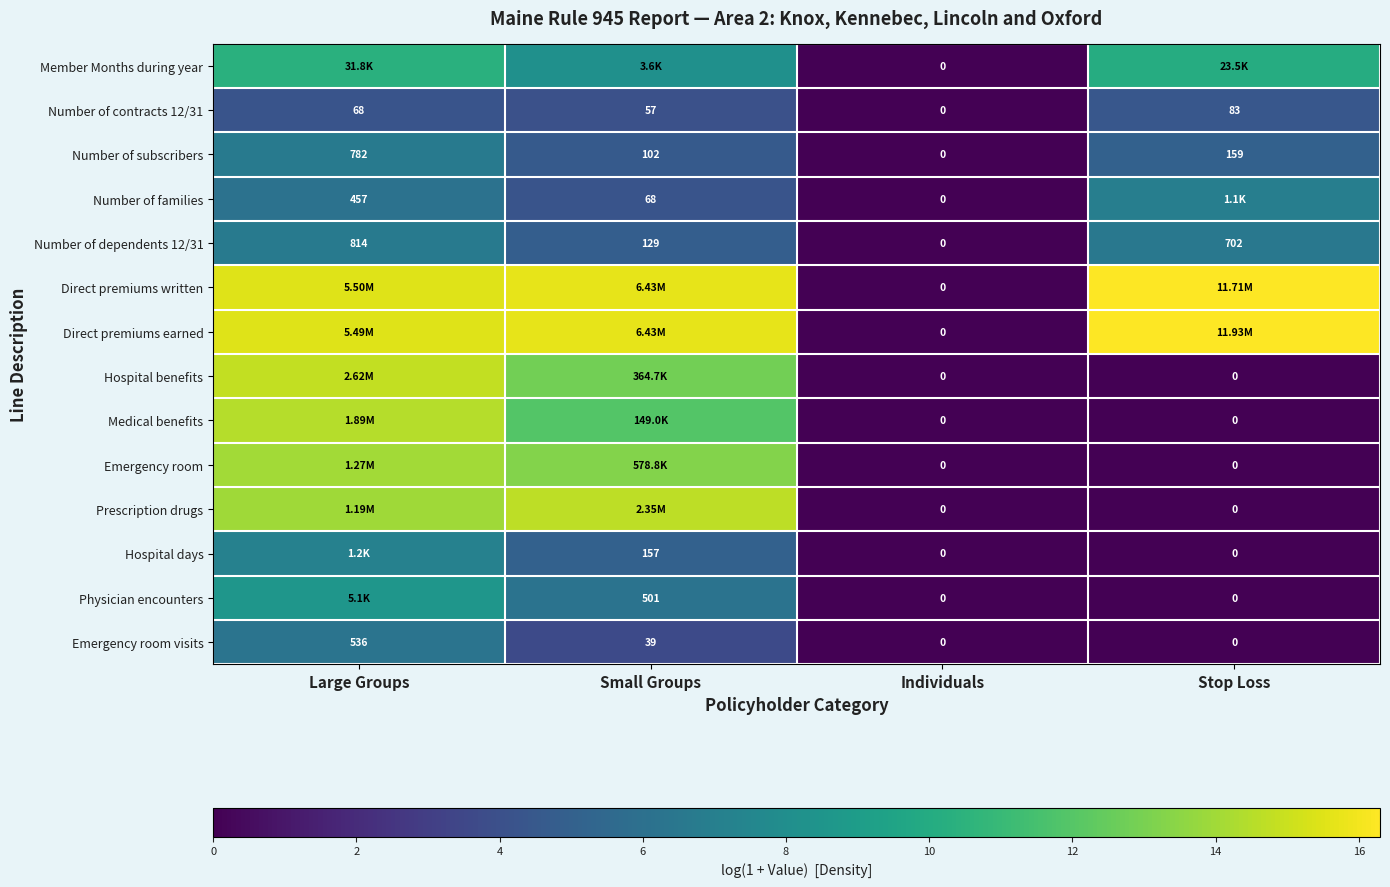

List the labels in order of Number of dependents 12/31 value, smallest first.

Individuals, Small Groups, Stop Loss, Large Groups